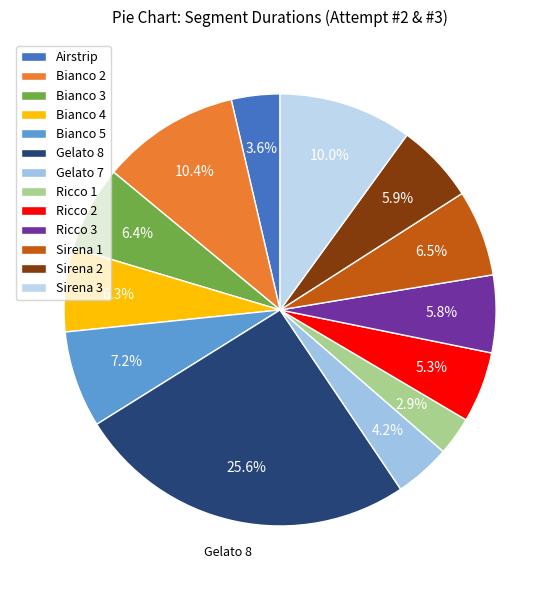

How many slices are in this pie chart?

13